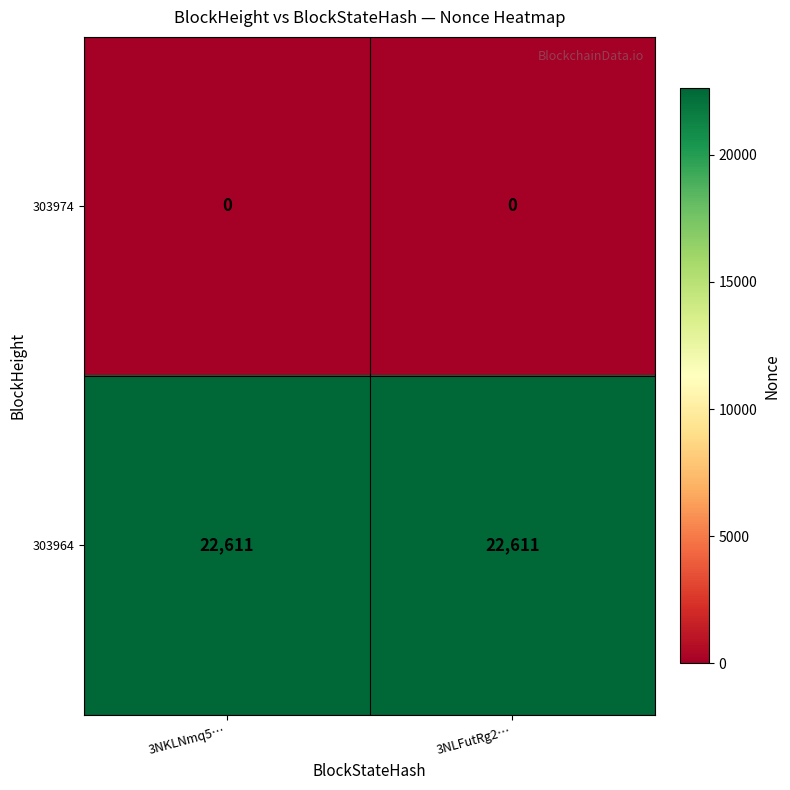

What is the maximum value shown in the chart?

22611